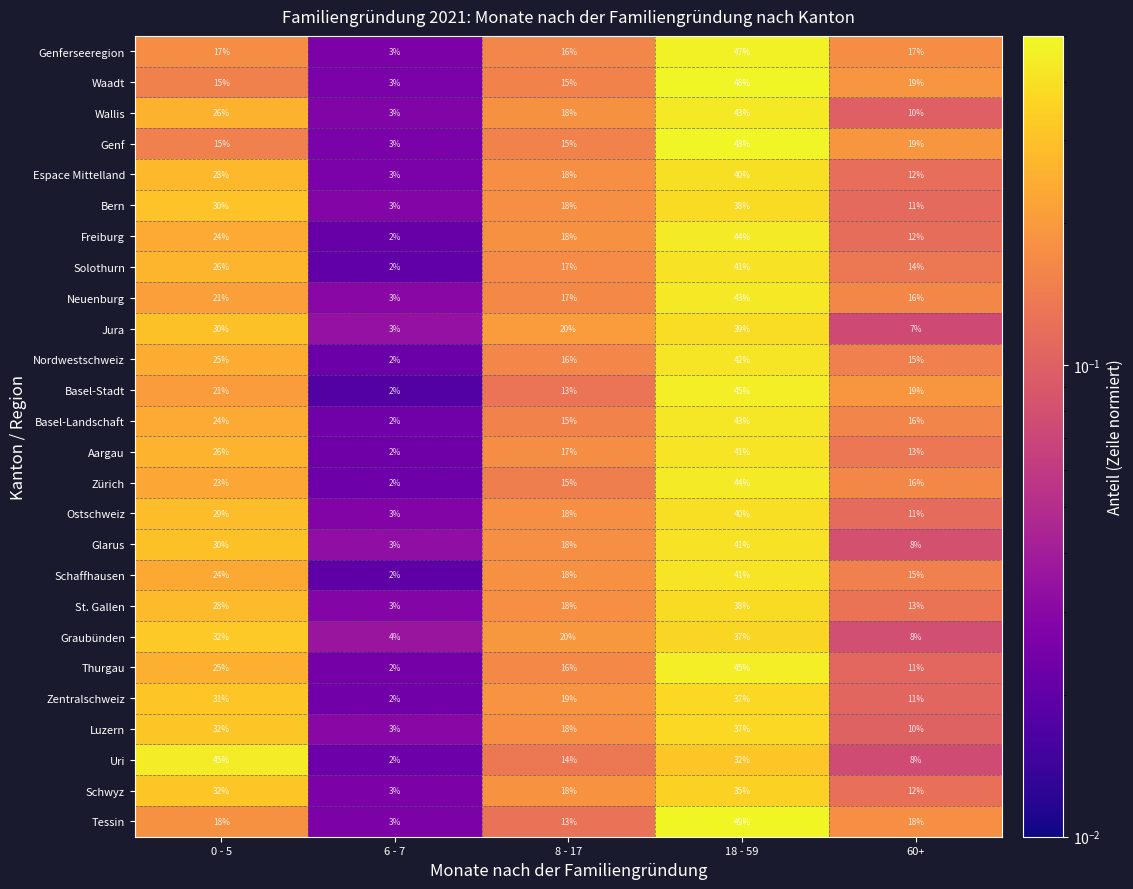

What is the lowest value of the Glarus series?

3